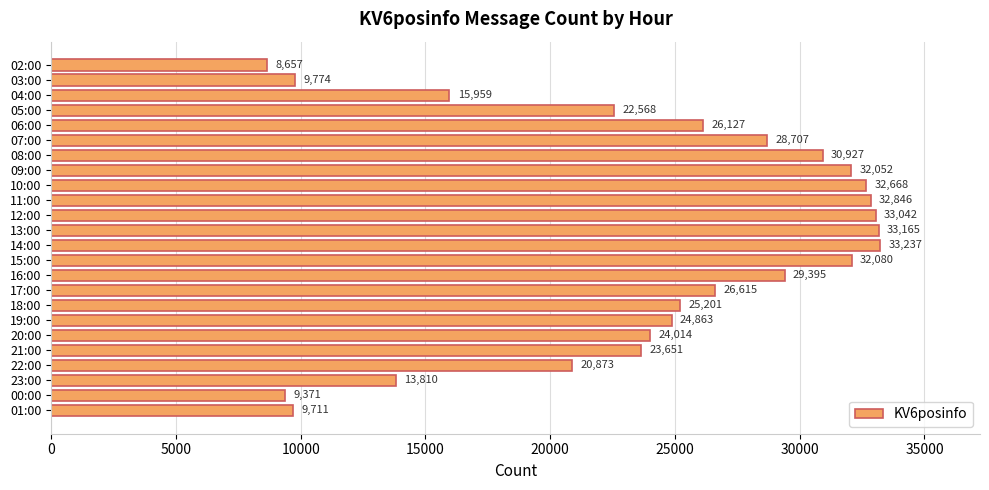

Are the bars grouped side by side (vs. stacked)?

No